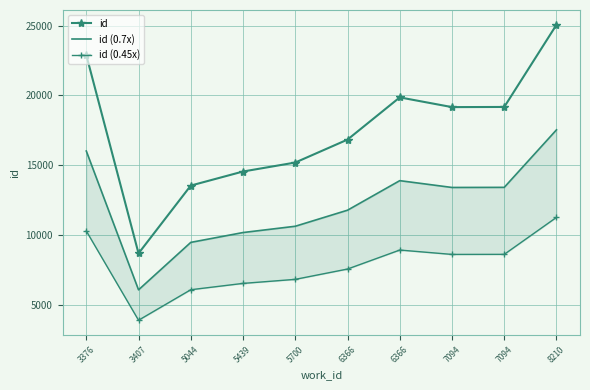

Does the chart have visible grid lines?

Yes